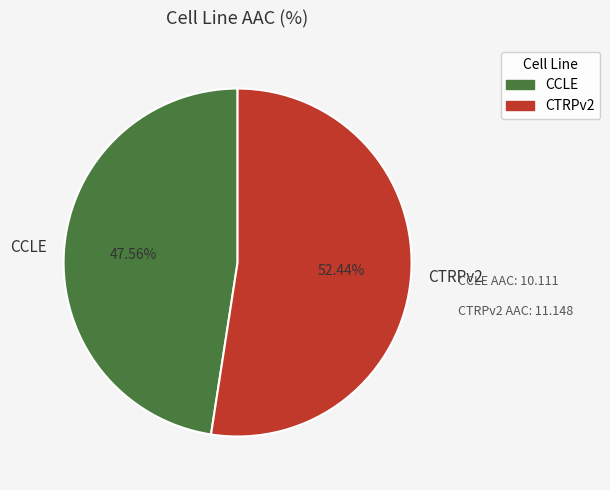

How many segments does this pie chart have?

2